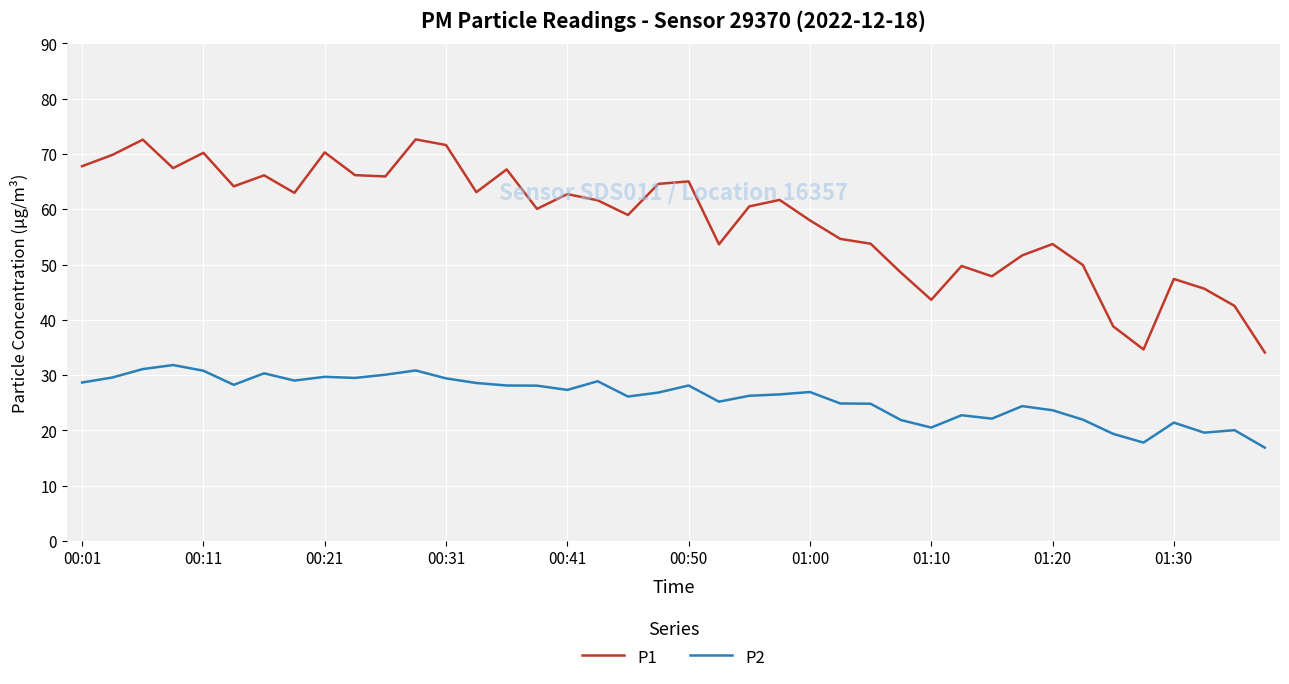

Does the chart have visible grid lines?

Yes